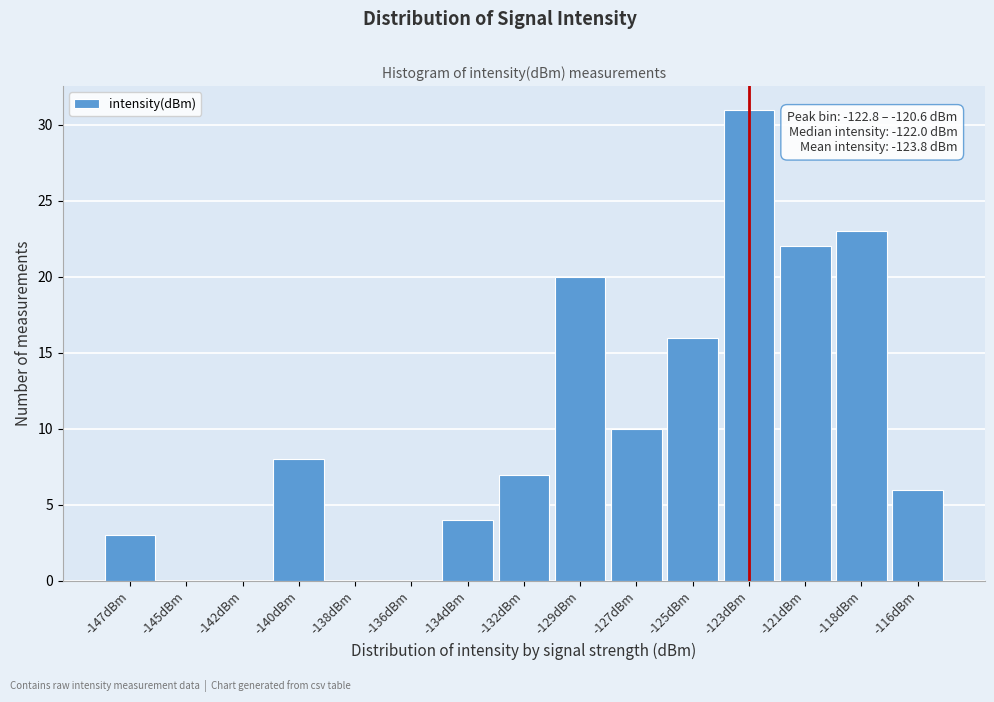

Reading left to right, extract all data points from this chart.

-147dBm=3	-145dBm=0	-142dBm=0	-140dBm=8	-138dBm=0	-136dBm=0	-134dBm=4	-132dBm=7	-129dBm=20	-127dBm=10	-125dBm=16	-123dBm=31	-121dBm=22	-118dBm=23	-116dBm=6